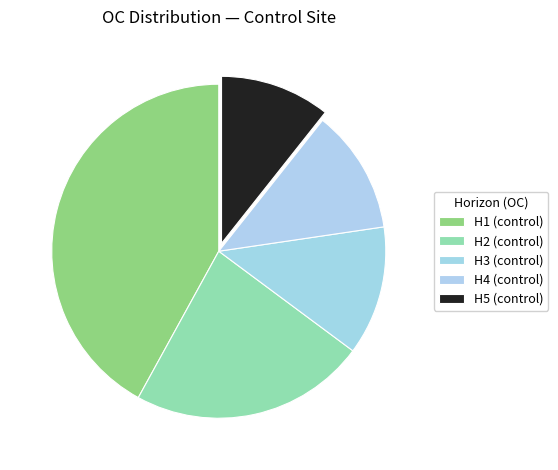

Which has a higher value, H1 (control) or H4 (control)?

H1 (control)